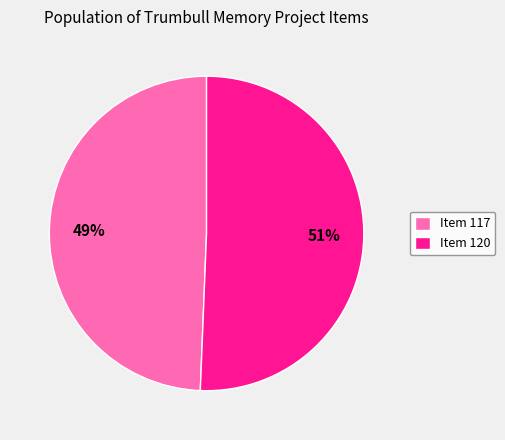

Count the number of slices in the pie.

2